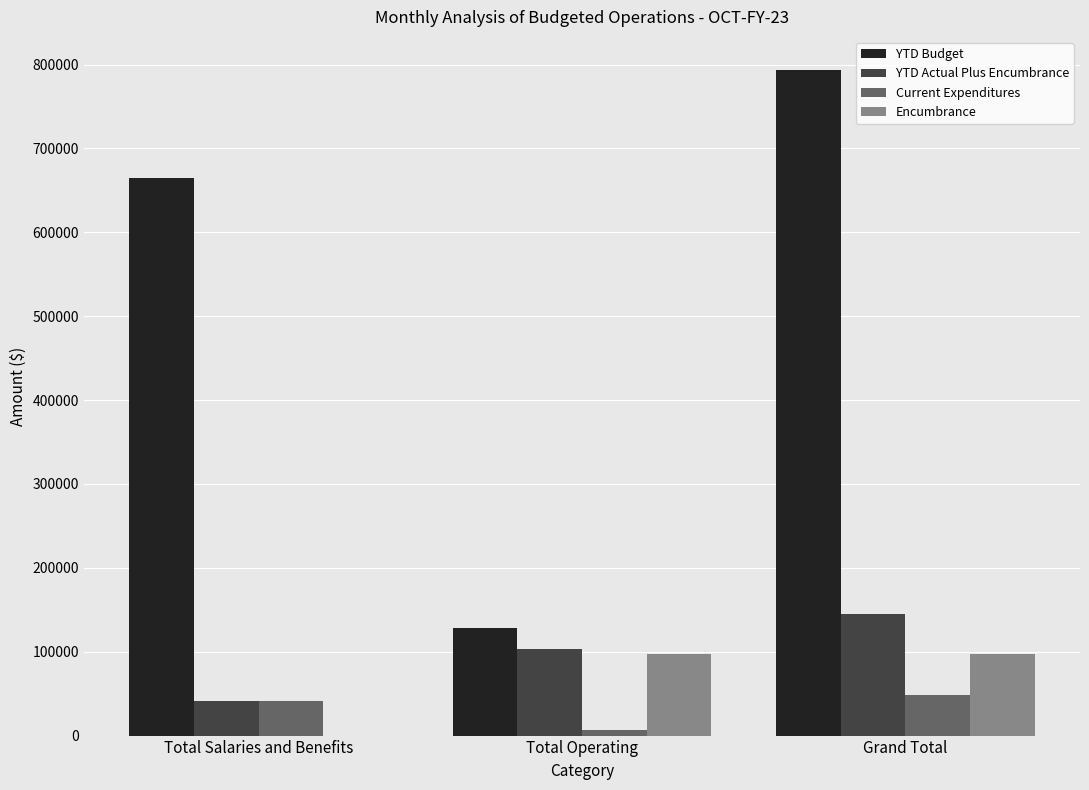

How many groups of bars are there?

3